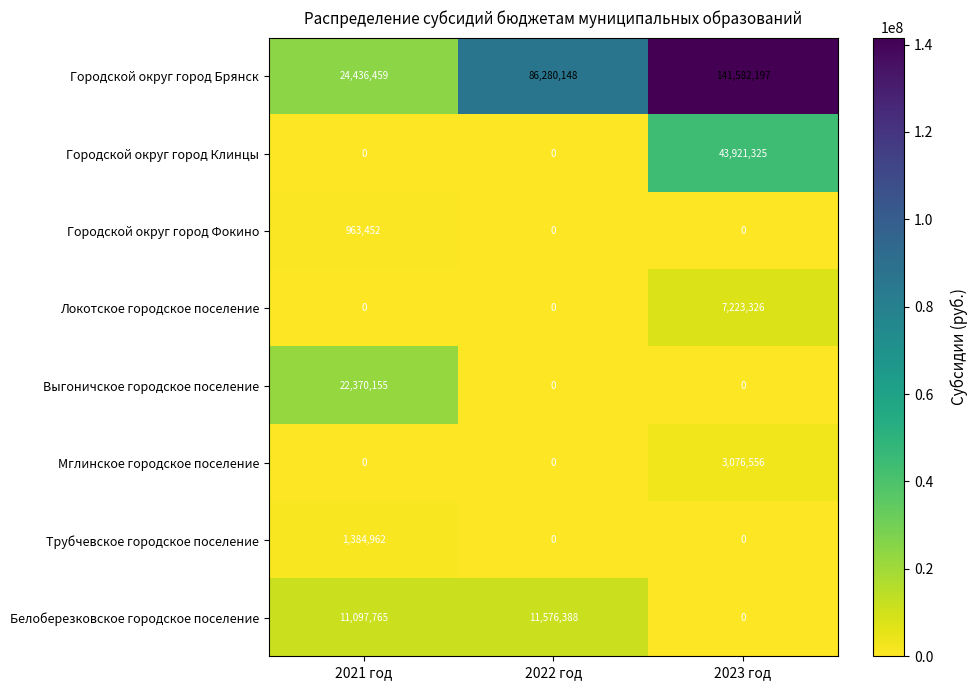

What is the difference between the maximum and minimum values in the Локотское городское поселение series?

7223326